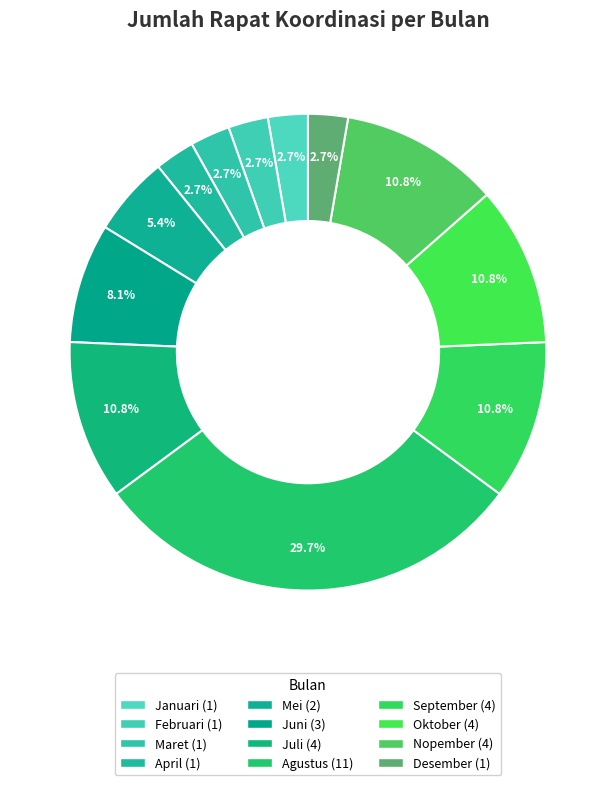

True or false: April accounts for 1% of the total.

False